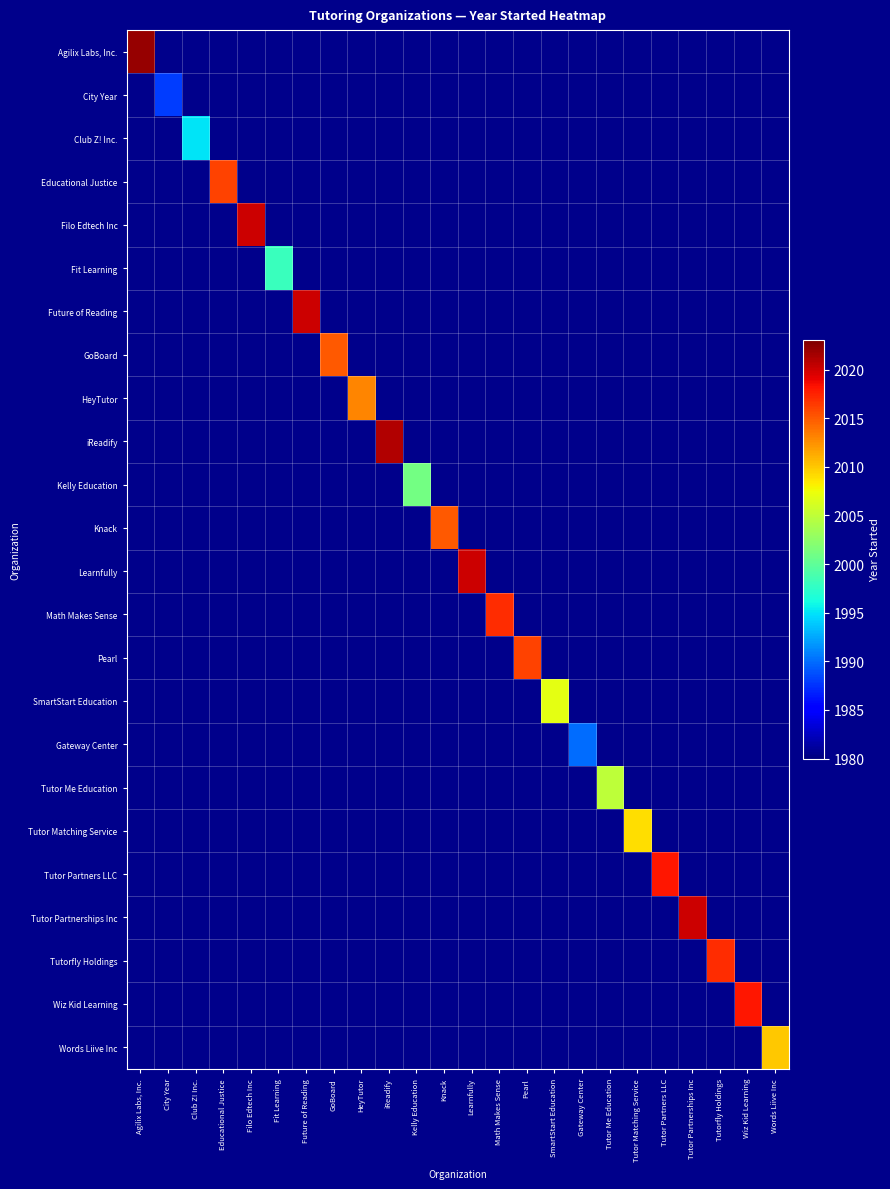

What is the greatest value displayed?

2022.0